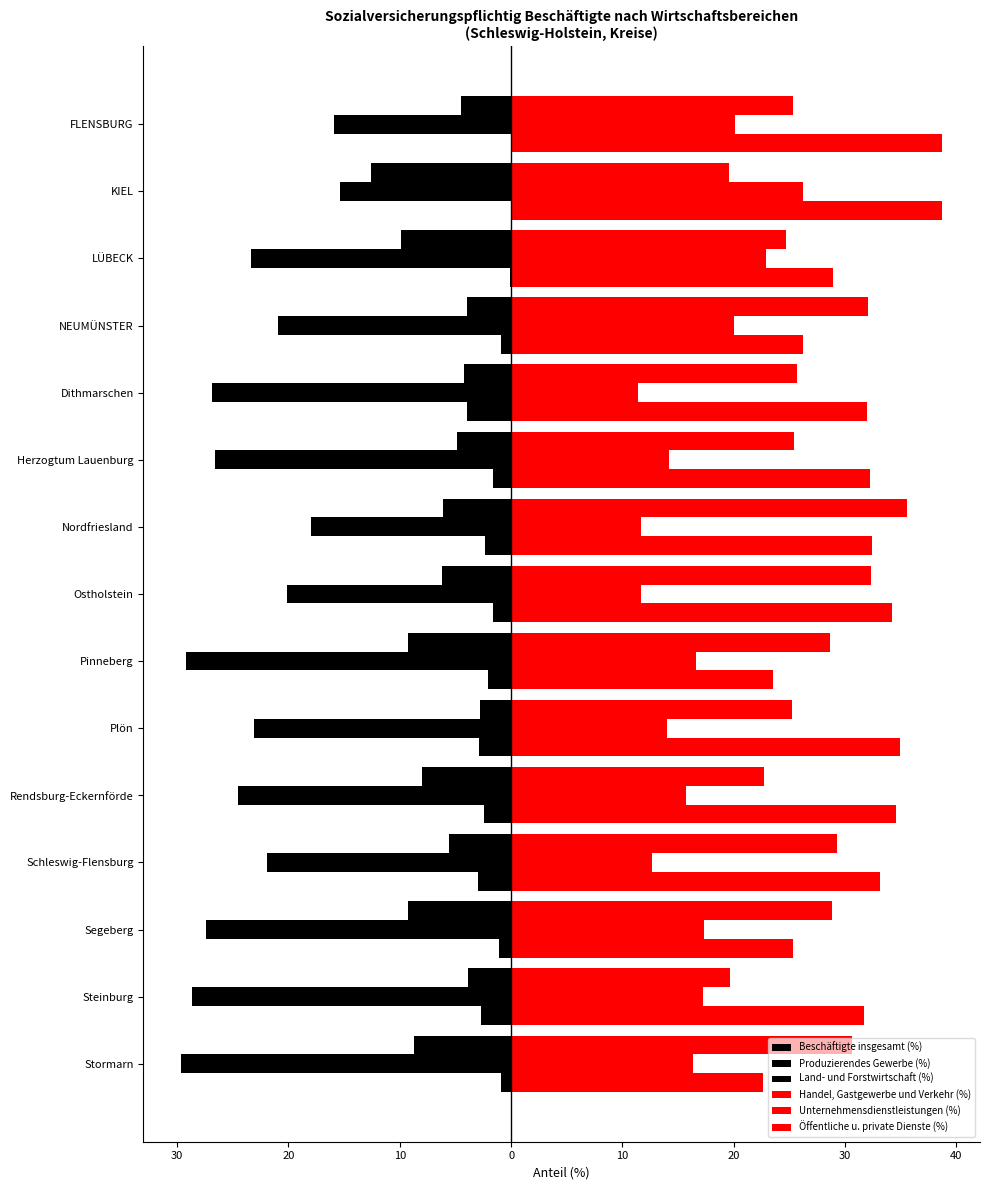

How many bars are there in total?

90